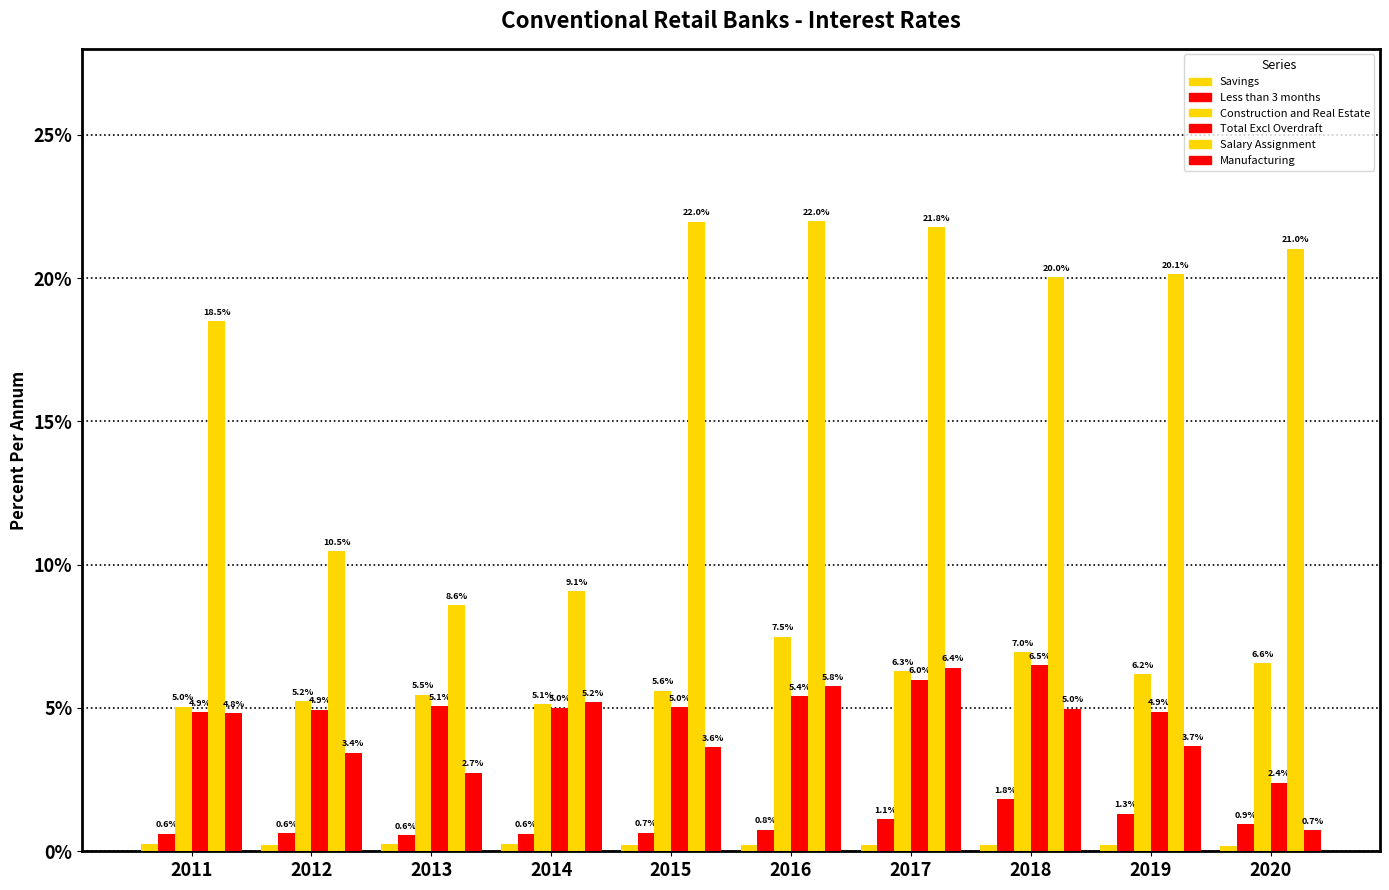

Does the chart contain any negative values?

No